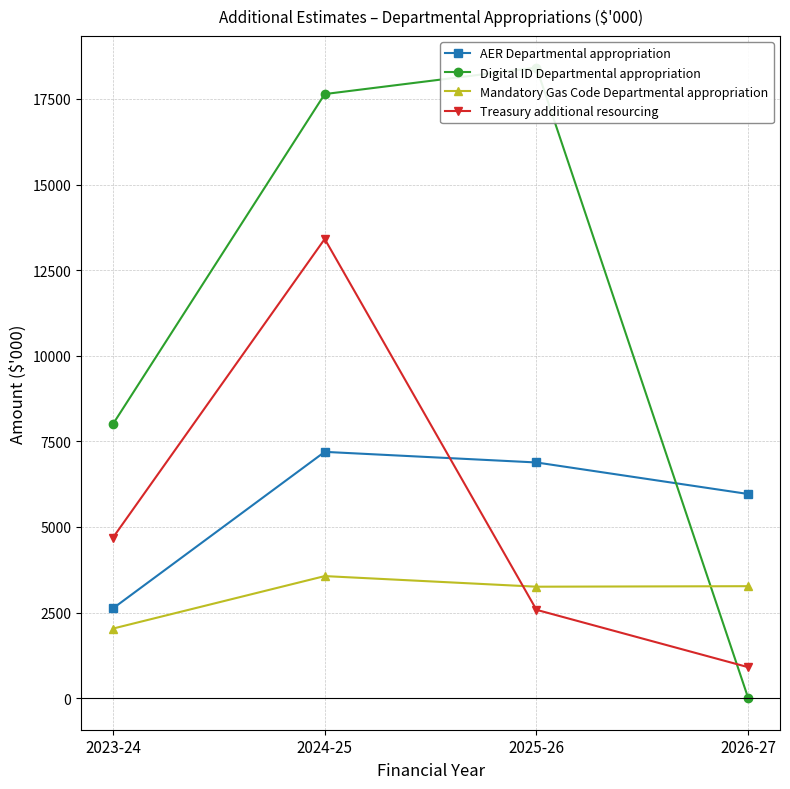

Between which two adjacent categories do Treasury additional resourcing and Digital ID Departmental appropriation first intersect?

2025-26 and 2026-27